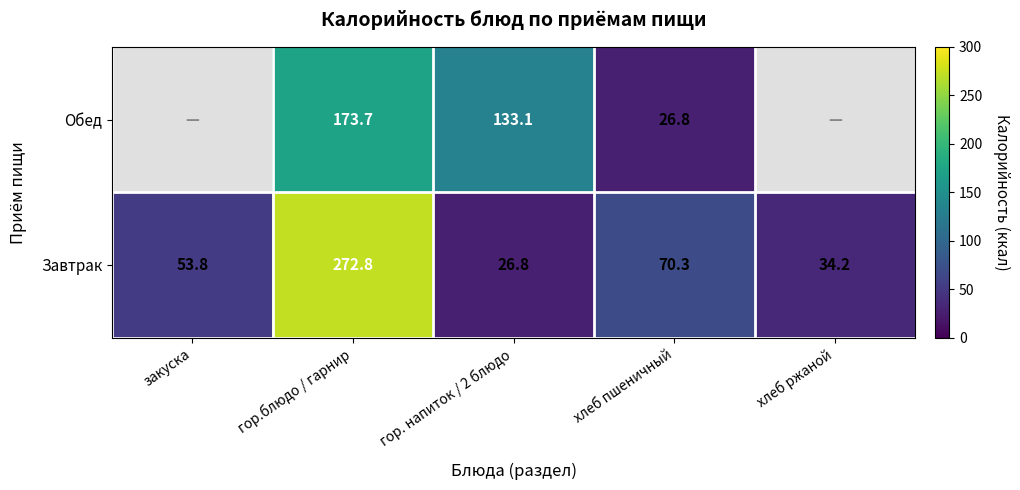

What is the approximate value of Завтрак at хлеб пшеничный?

70.3